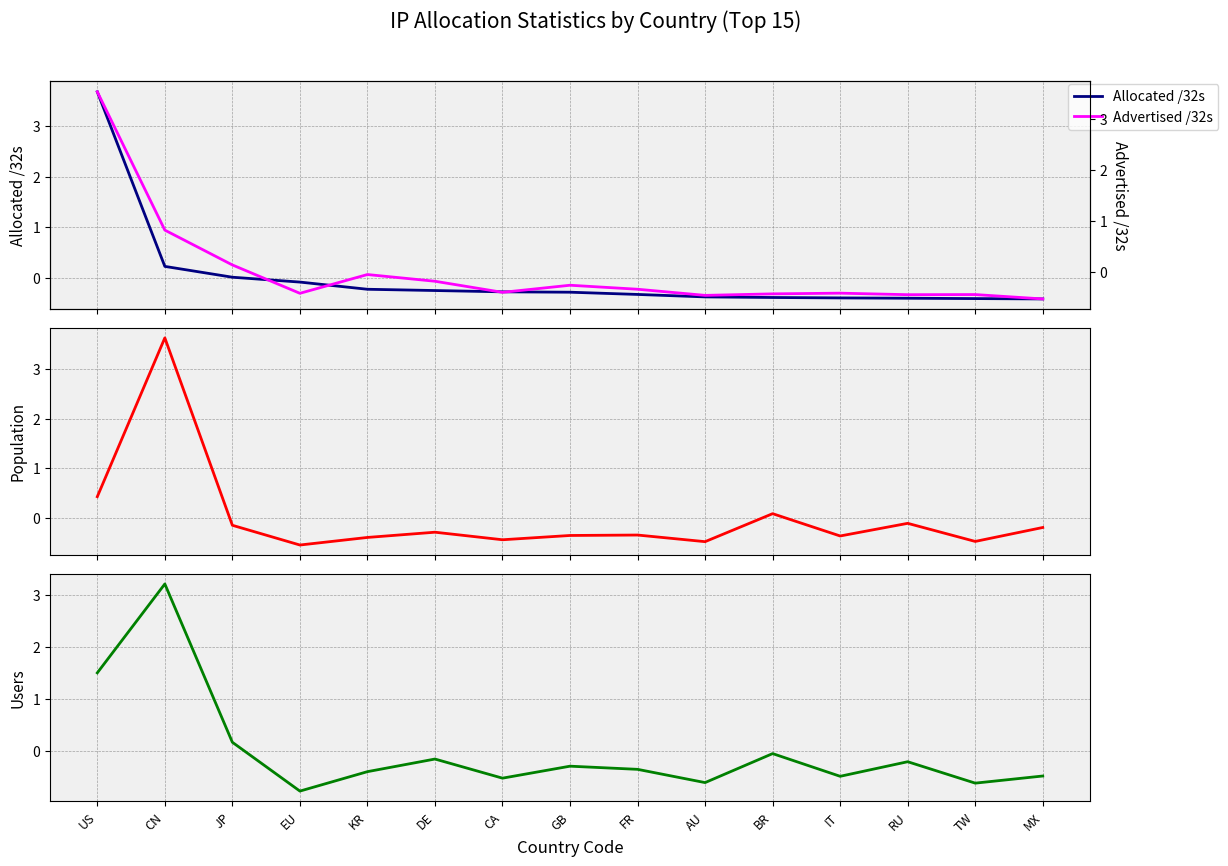

Is it true that Population equals -0.9 at EU?

False